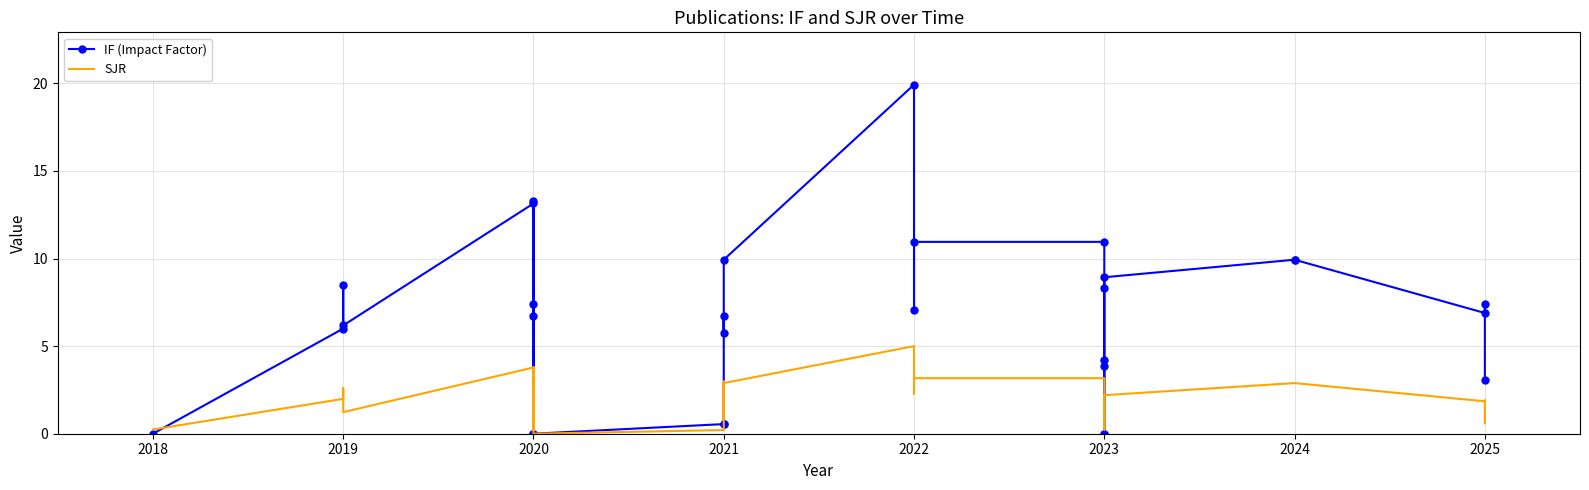

List the series in order of their overall mean, lowest first.

SJR, IF (Impact Factor)